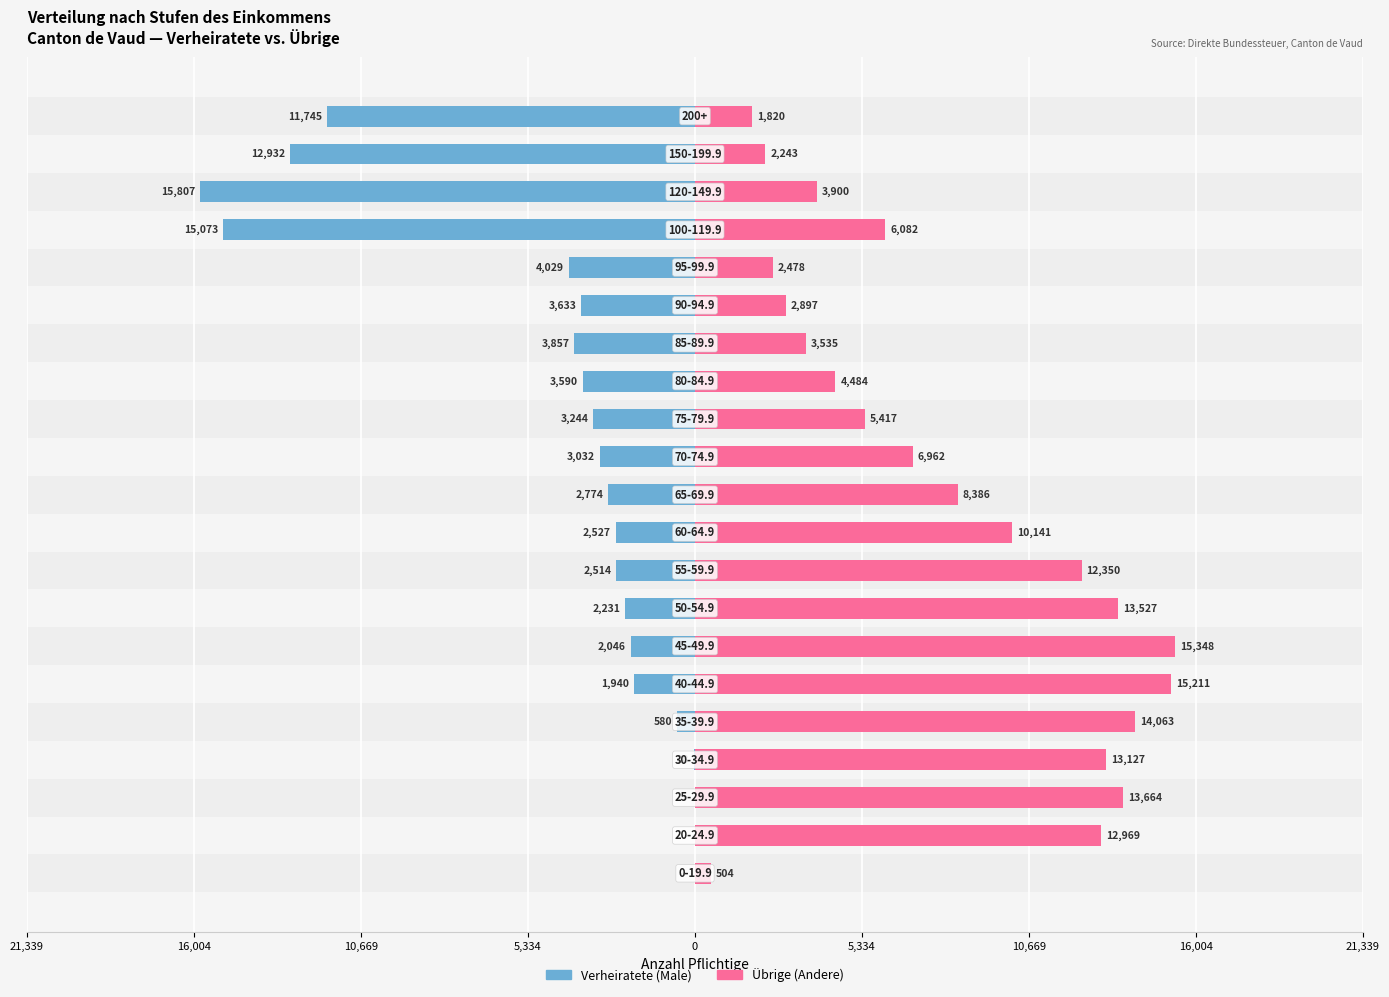

What is the sum of all Verheiratete values?

-91582